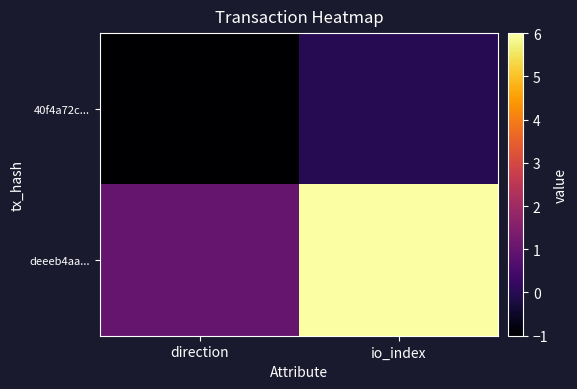

Which series has the largest total across all categories?

deeeb4aa...